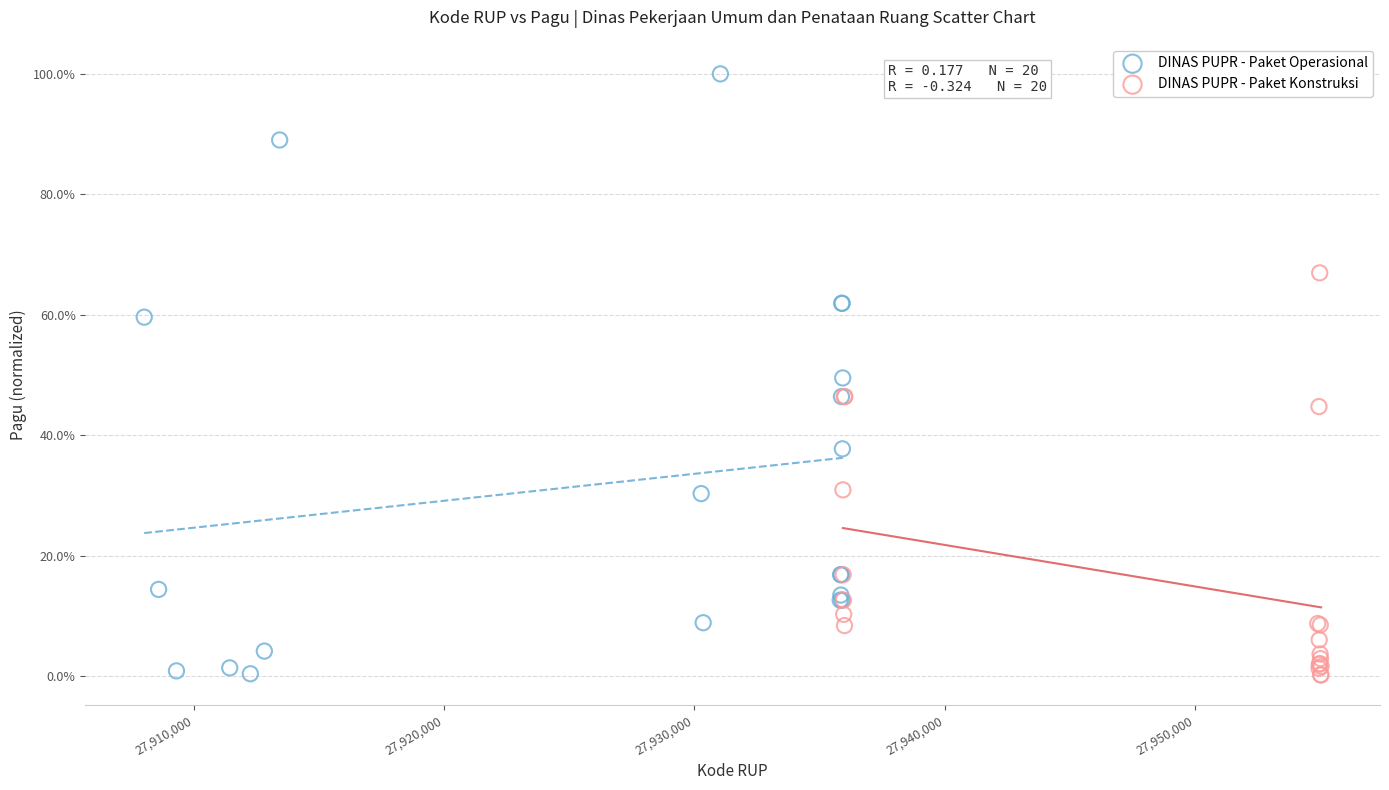

What are all the series names shown in the legend?

DINAS PUPR - Paket Operasional, DINAS PUPR - Paket Konstruksi